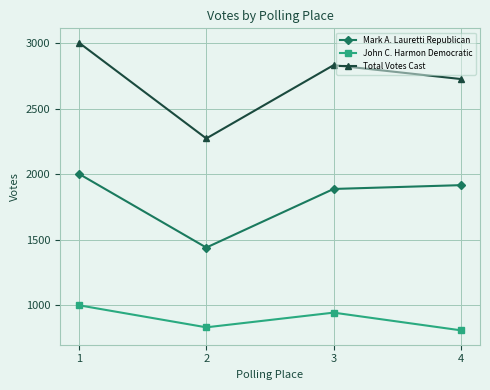

List the series in order of their overall mean, highest first.

Total Votes Cast, Mark A. Lauretti Republican, John C. Harmon Democratic